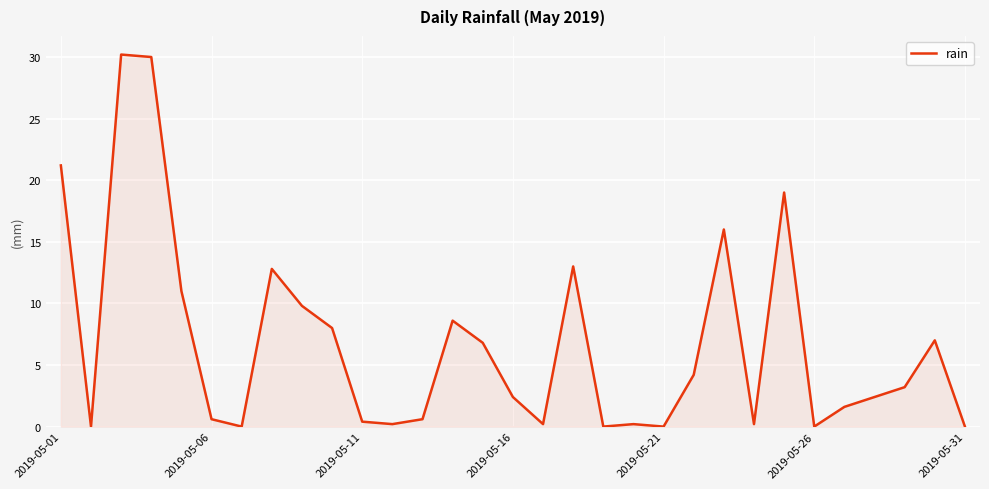

What is the difference between the maximum and minimum values?

30.2